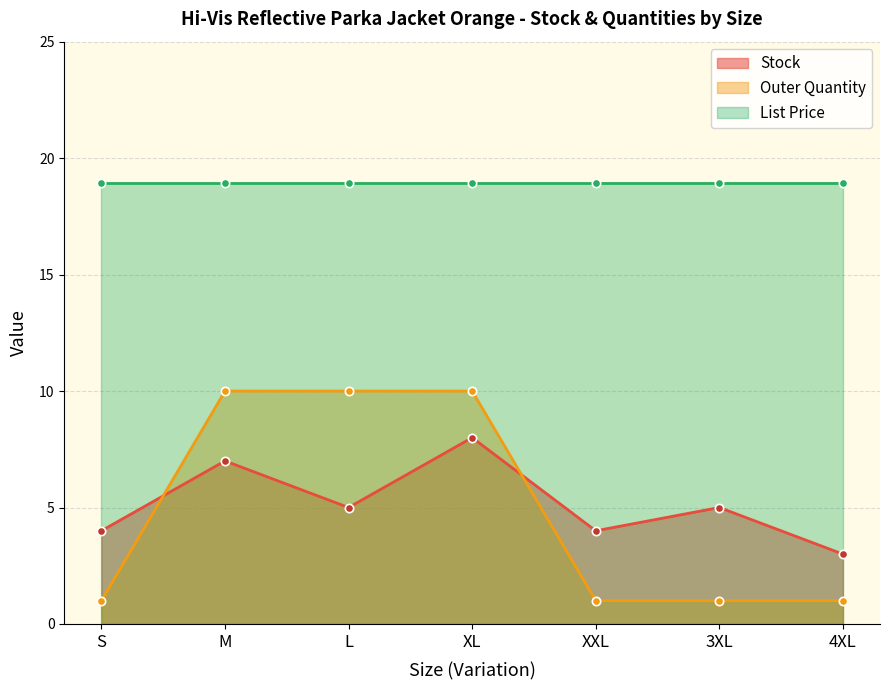

True or false: Stock has a value of 3 at 4XL.

True